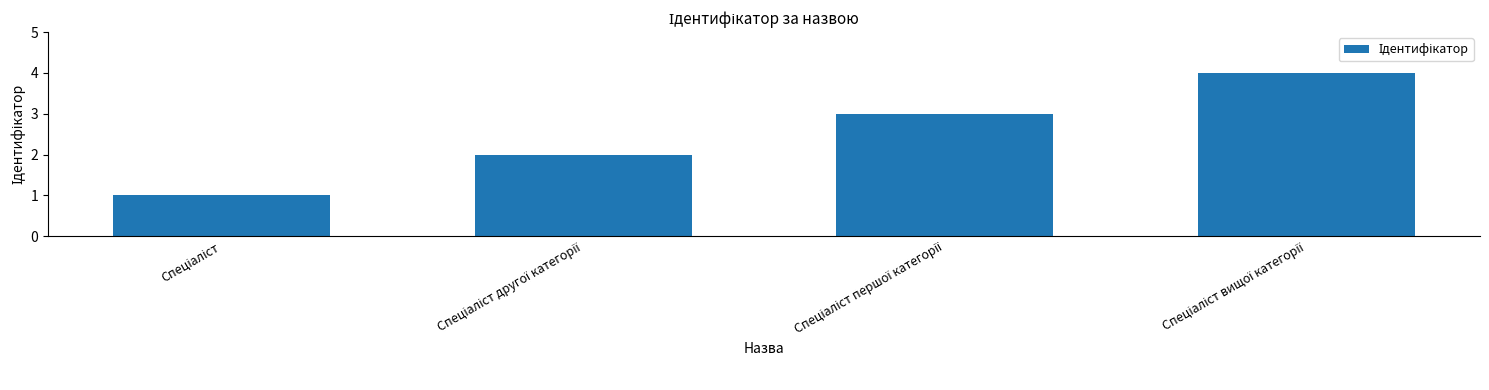

What is the sum of all values?

10